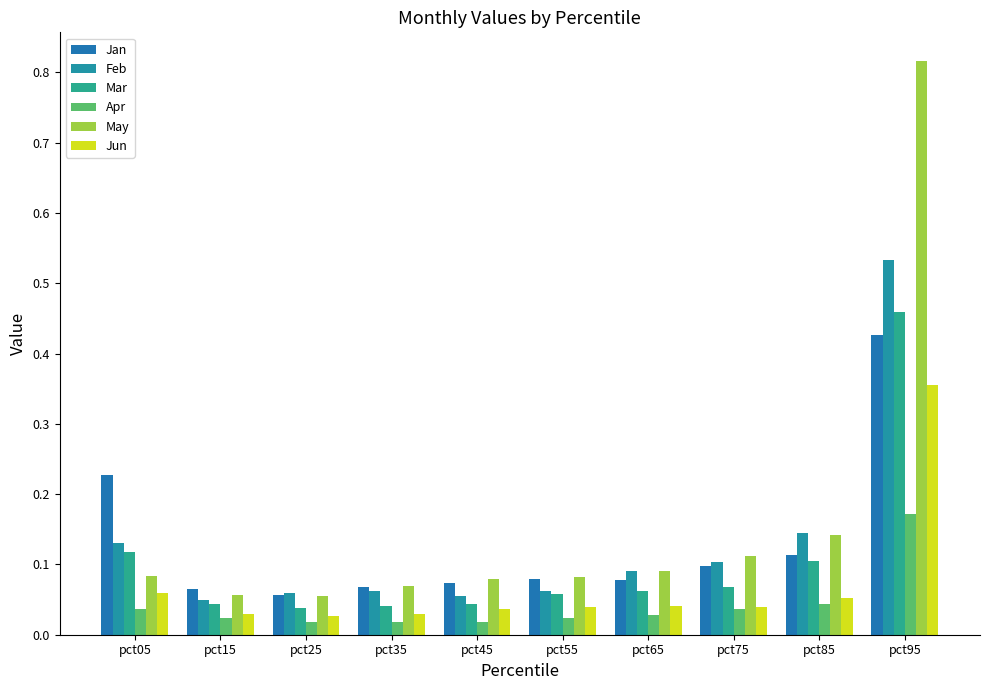

Count the number of data series in this chart.

6